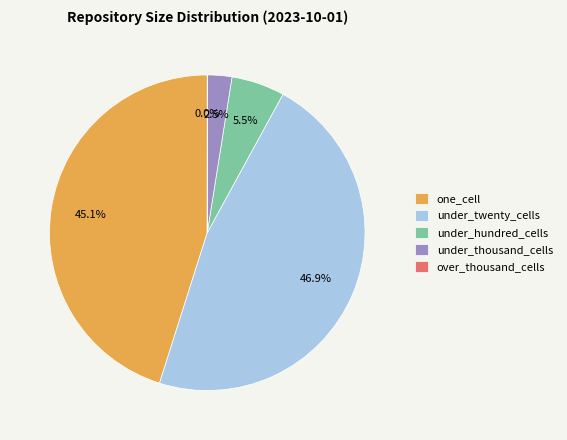

Is there a majority slice in this chart?

No